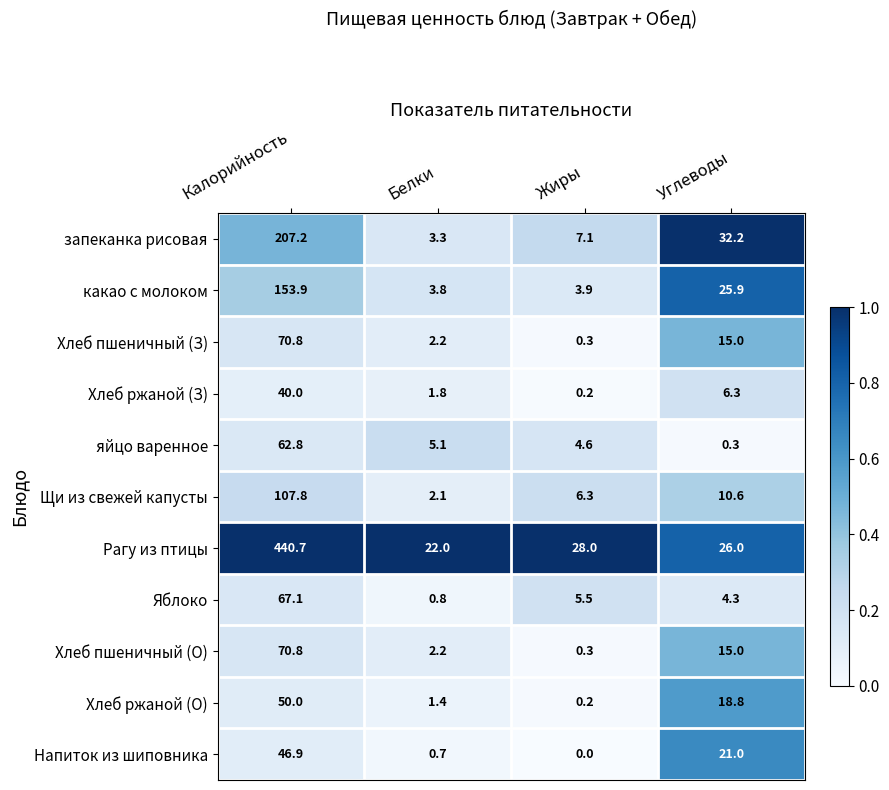

What is the sum of all запеканка рисовая values?

249.8